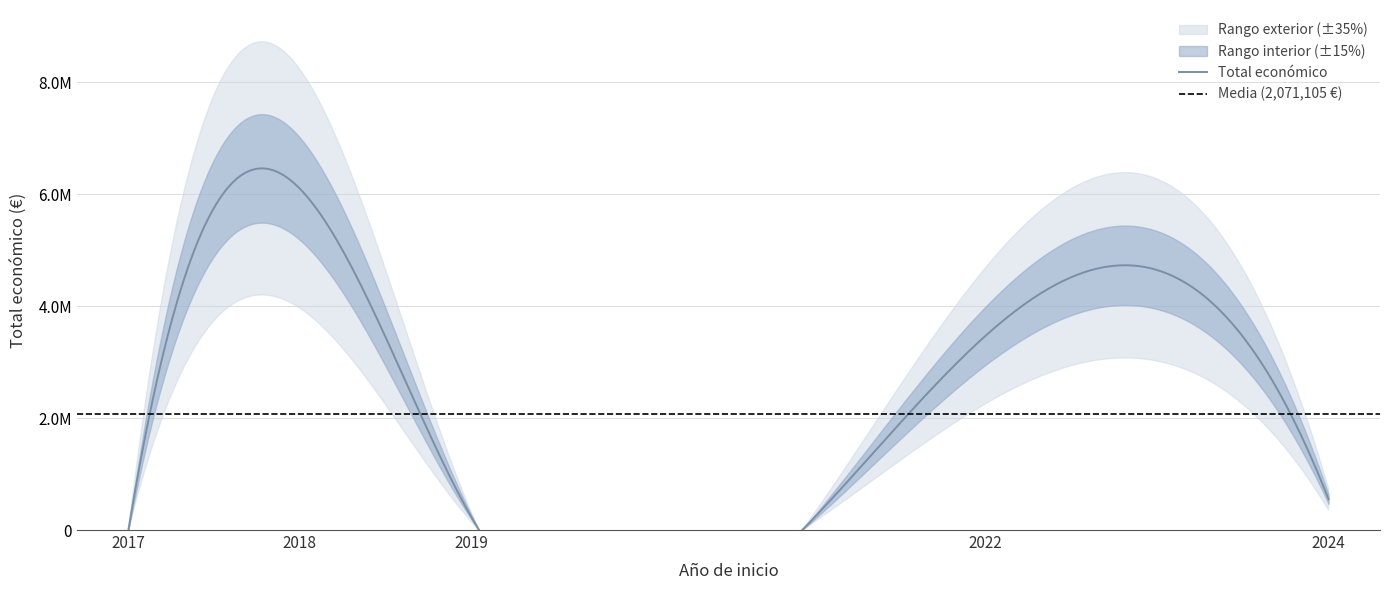

What is the average value?

2071105